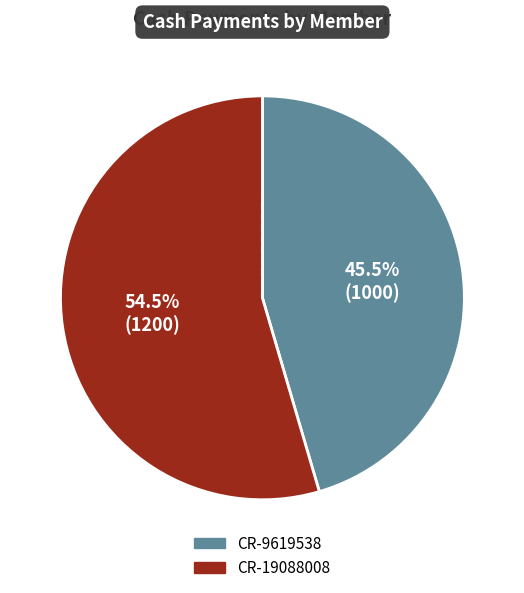

Rank the categories by value from lowest to highest.

CR-9619538, CR-19088008